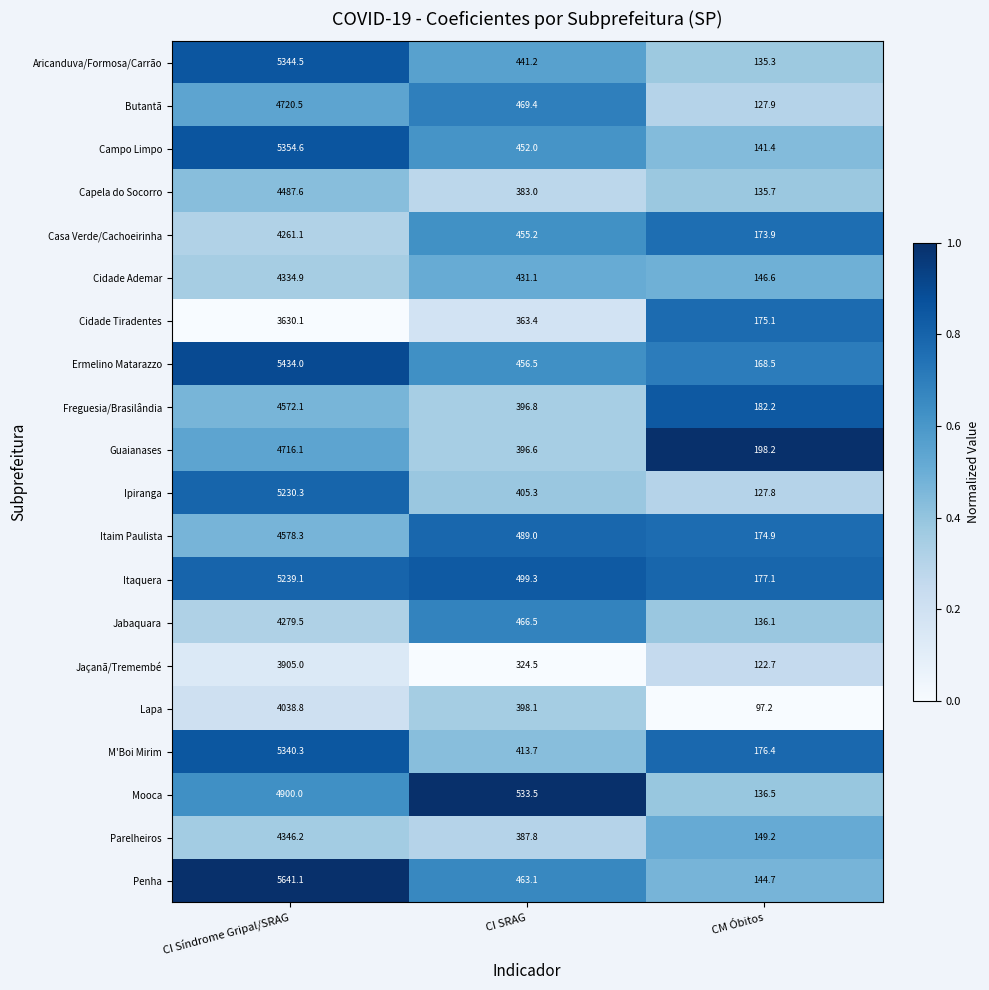

Where is Penha nearest to the value 2892?

CI SRAG